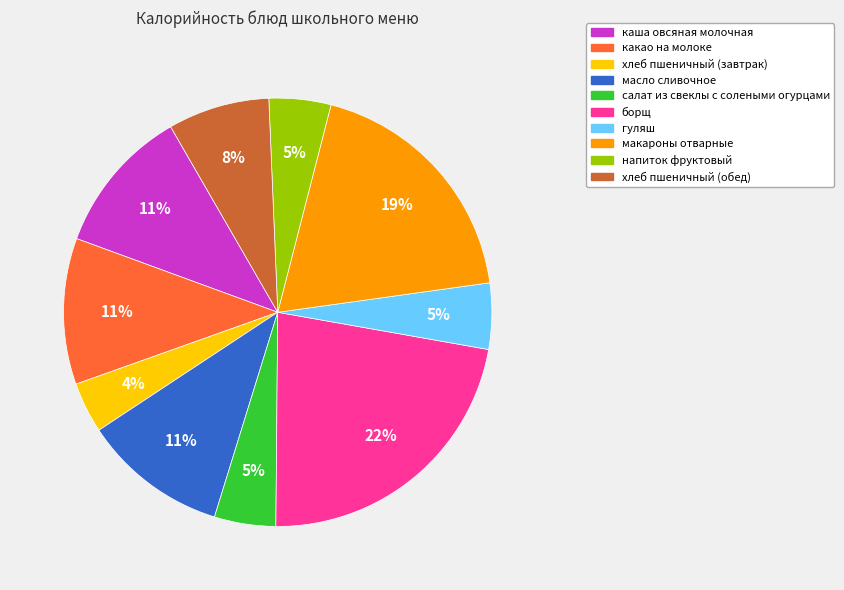

Which category has the biggest portion of the pie?

борщ